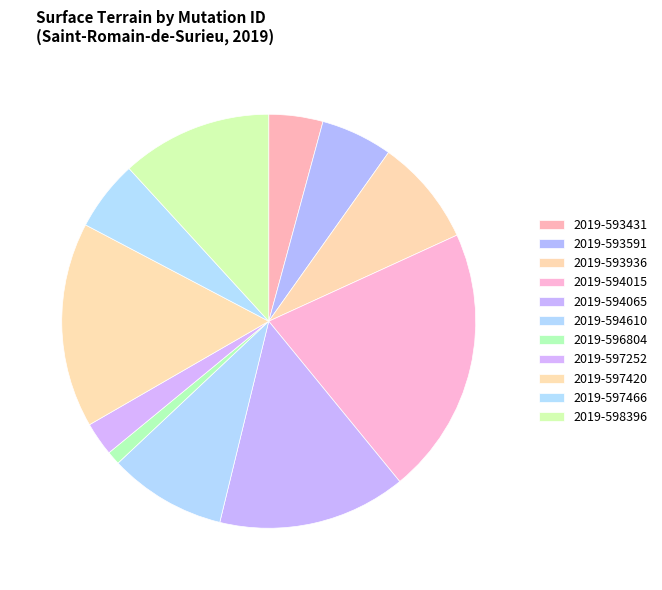

Which category has the smallest portion of the pie?

2019-596804